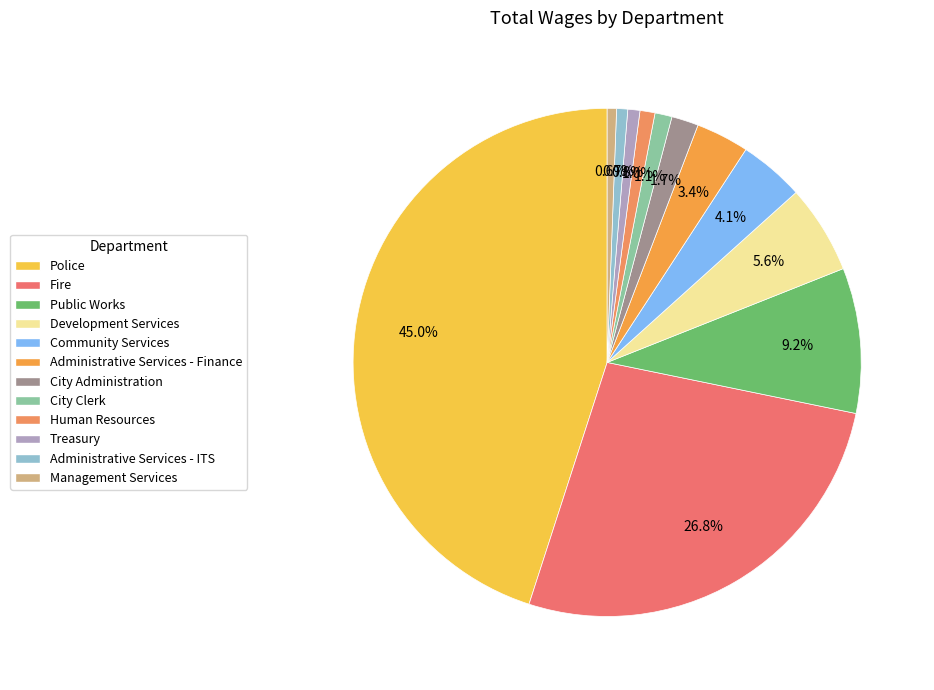

How many slices are in this pie chart?

12